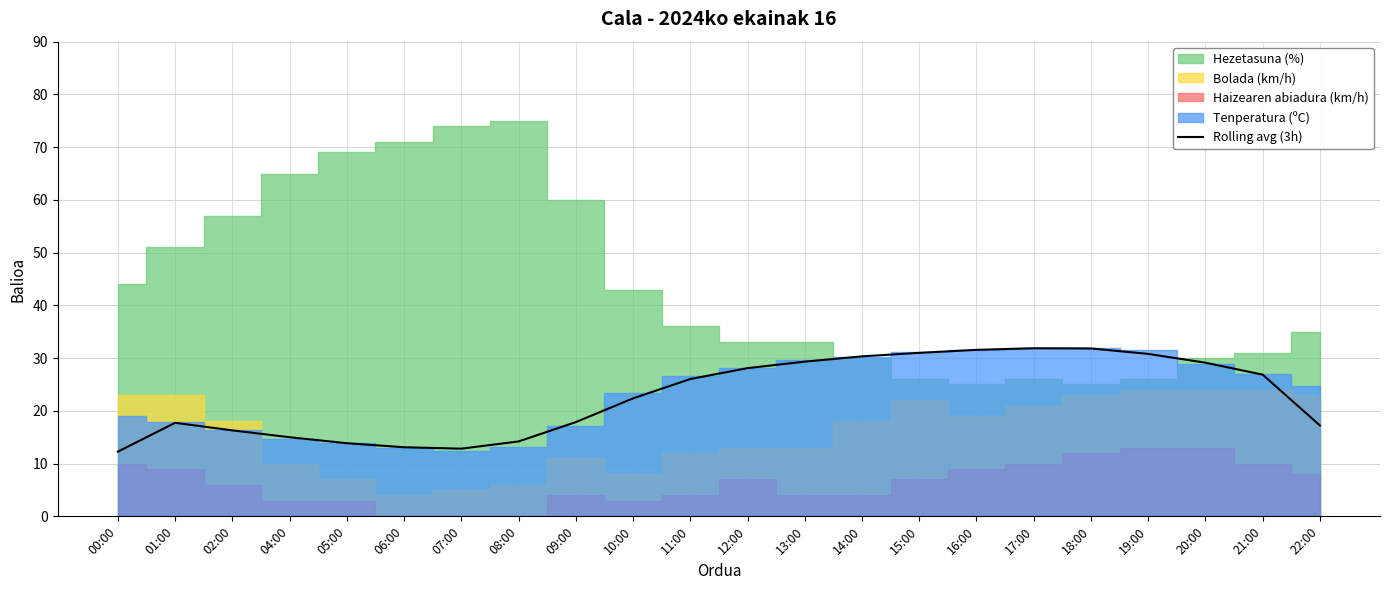

Between 07:00 and 15:00, which is larger?

15:00